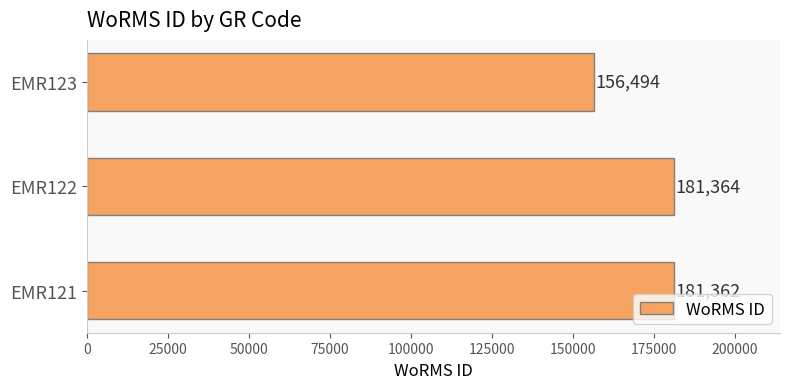

How many bars are there in total?

3